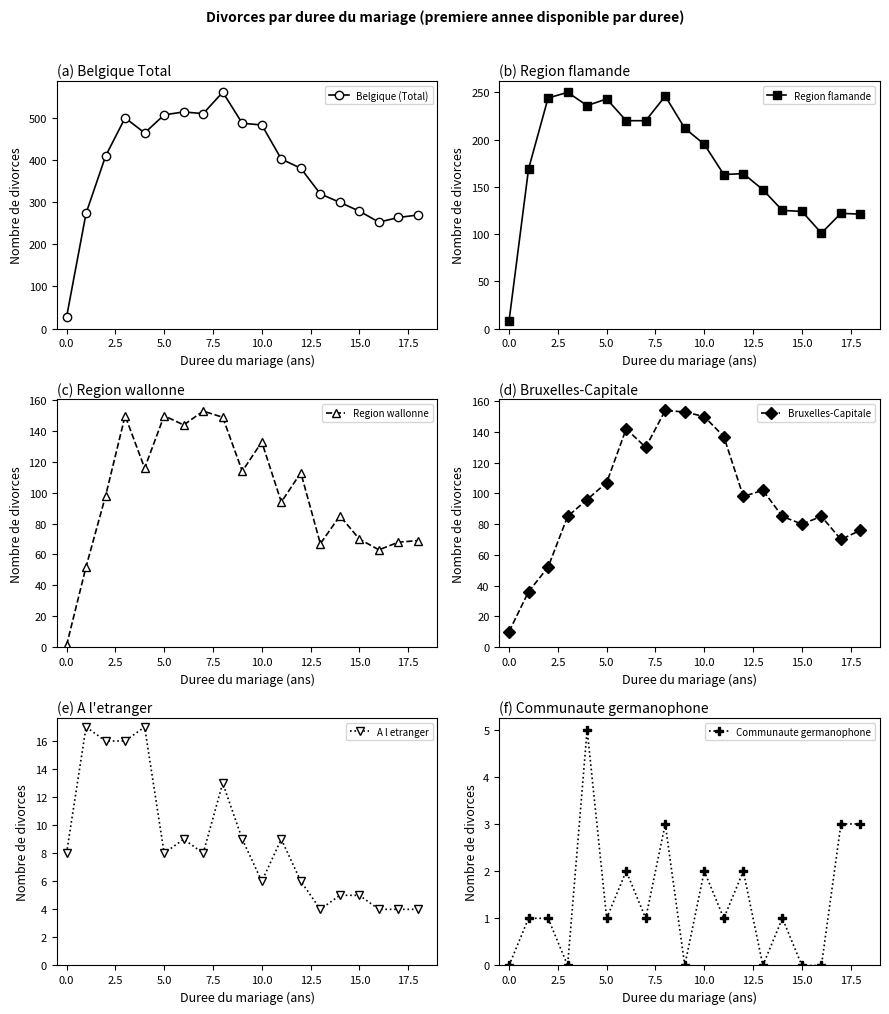

At how many categories does at least one series exceed 4?

19